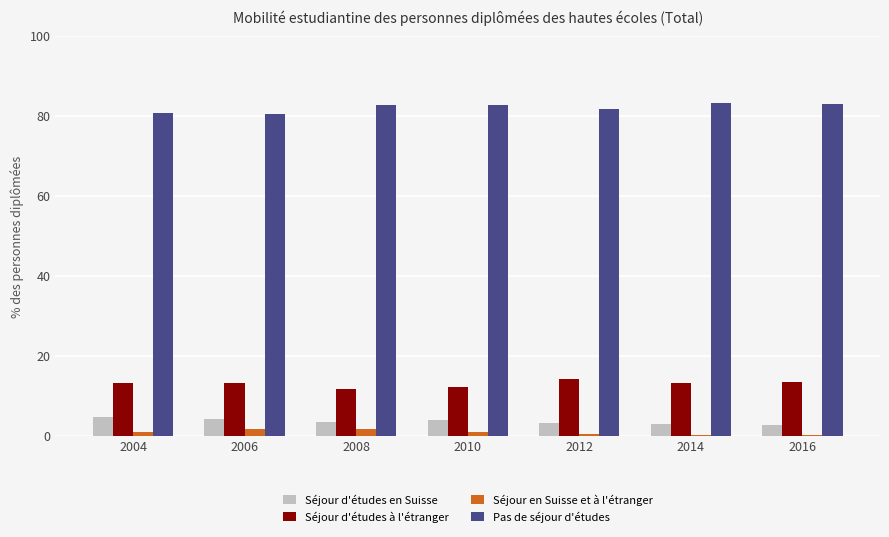

What is the spread (max minus min) of values at 2012?

81.3